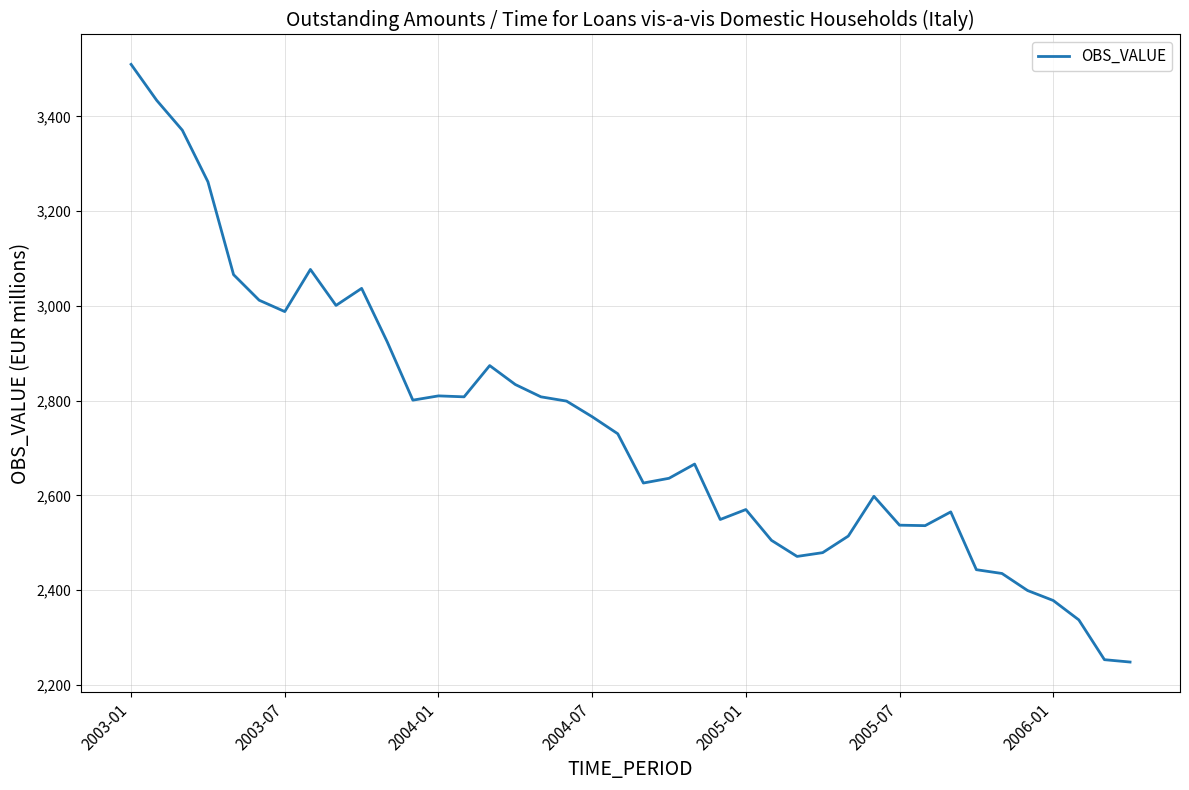

What is the difference between the maximum and minimum values?

1262